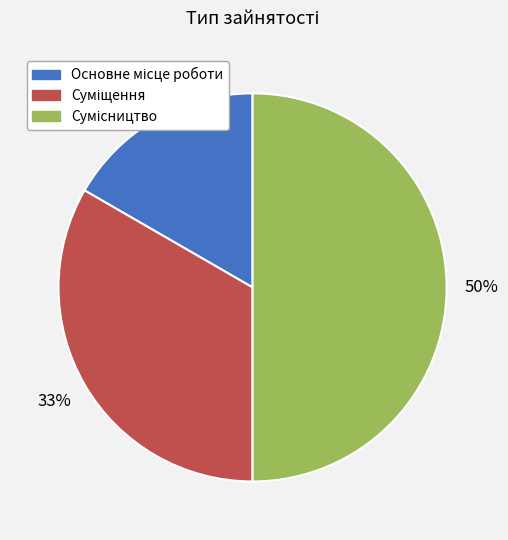

To the nearest percent, what is the average slice percentage?

33%